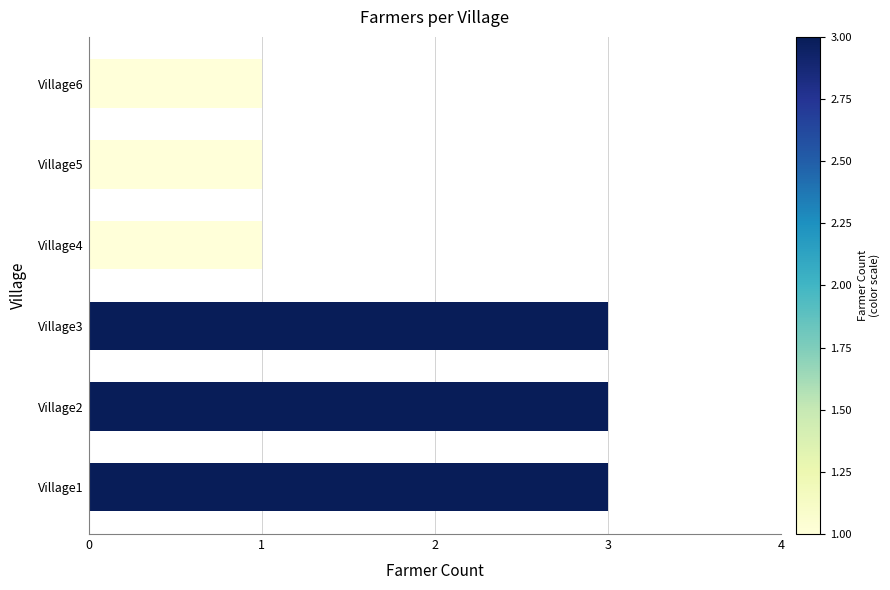

What is the average value?

2